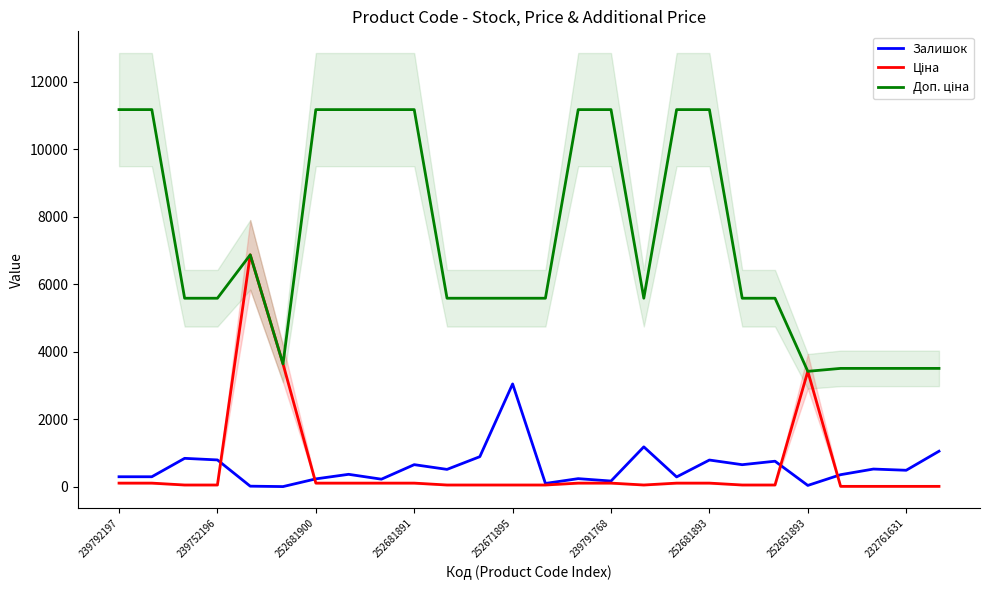

True or false: Ціна has a value of 193.6 at 14.

False